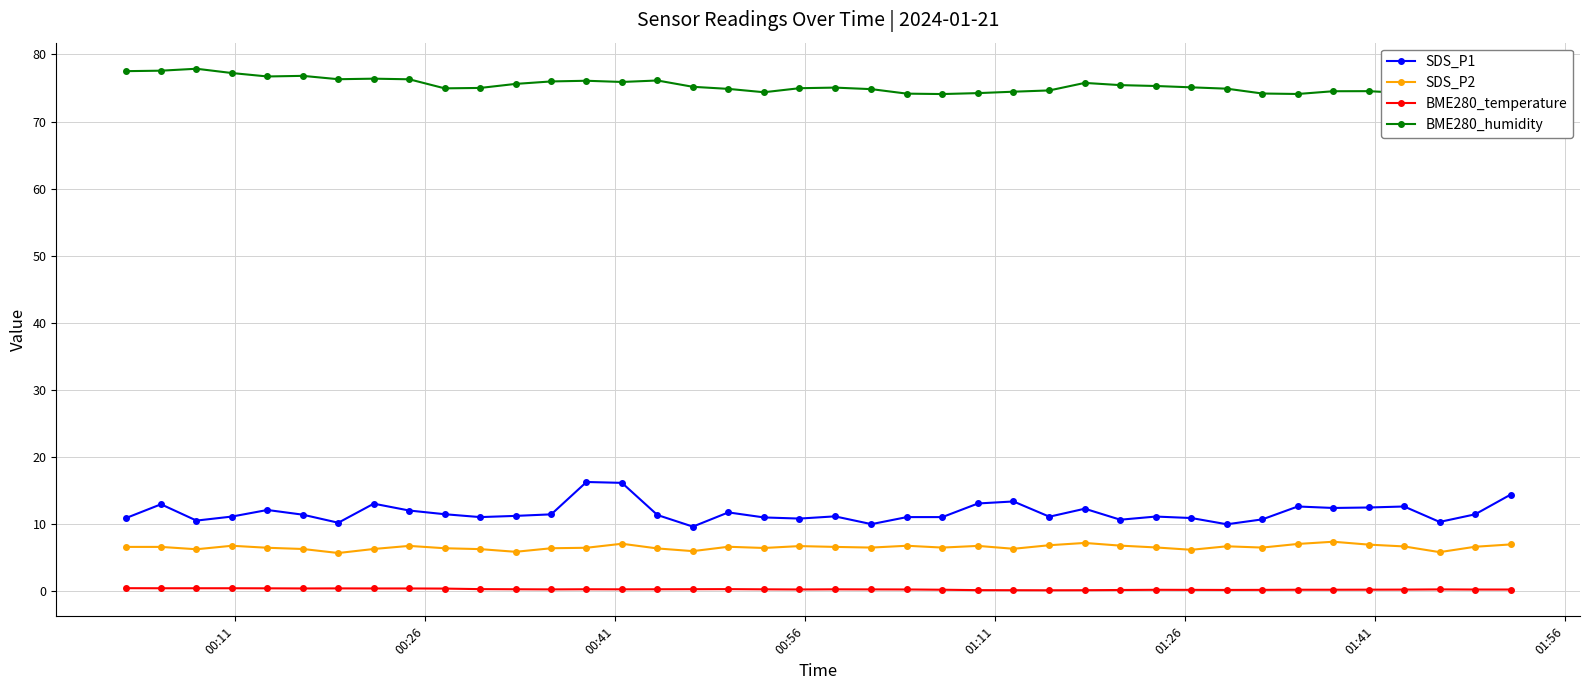

True or false: BME280_temperature has more than 1 points higher than both neighbors.

True